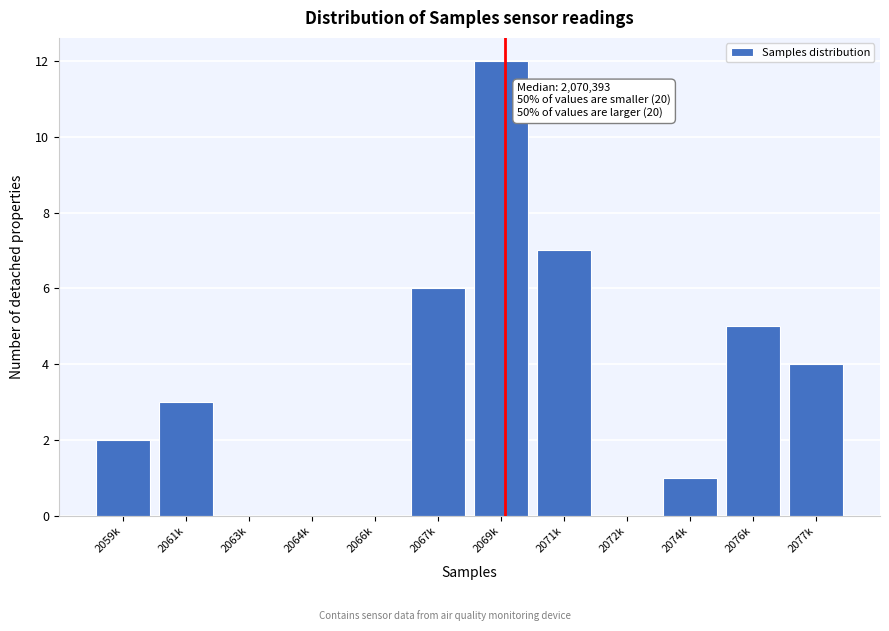

Reading left to right, what are all the values shown in this chart?

2059k=2	2061k=3	2063k=0	2064k=0	2066k=0	2067k=6	2069k=12	2071k=7	2072k=0	2074k=1	2076k=5	2077k=4